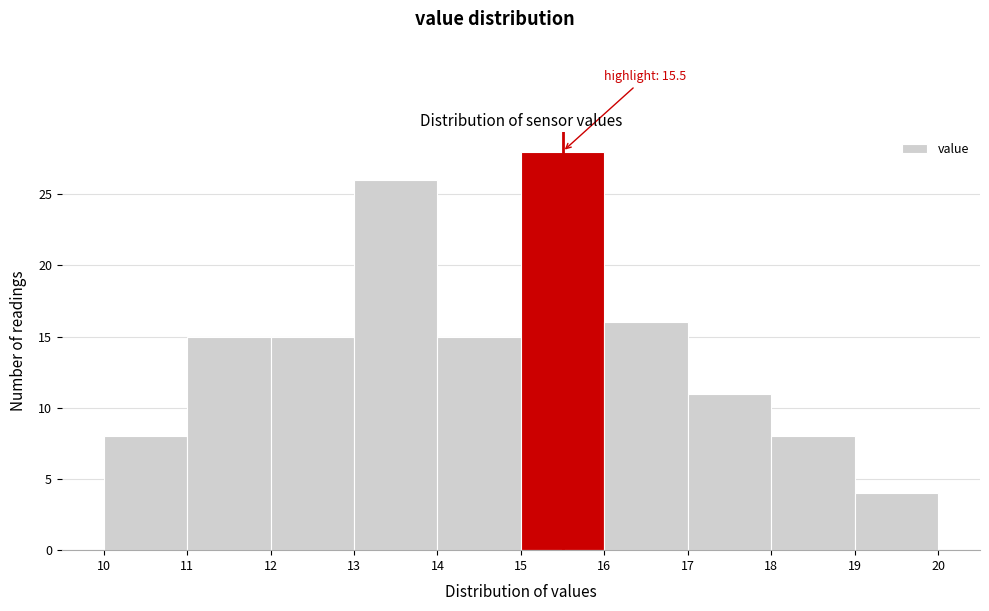

Over which range of the x-axis is the bar tallest?

15 to 16